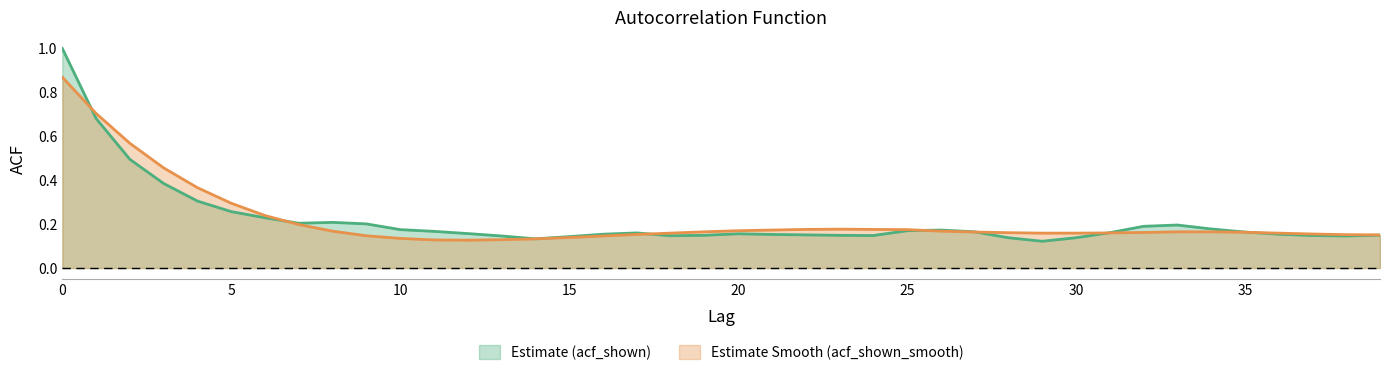

What is the value of the acf_shown_smooth point at the 36th from the left?

0.2